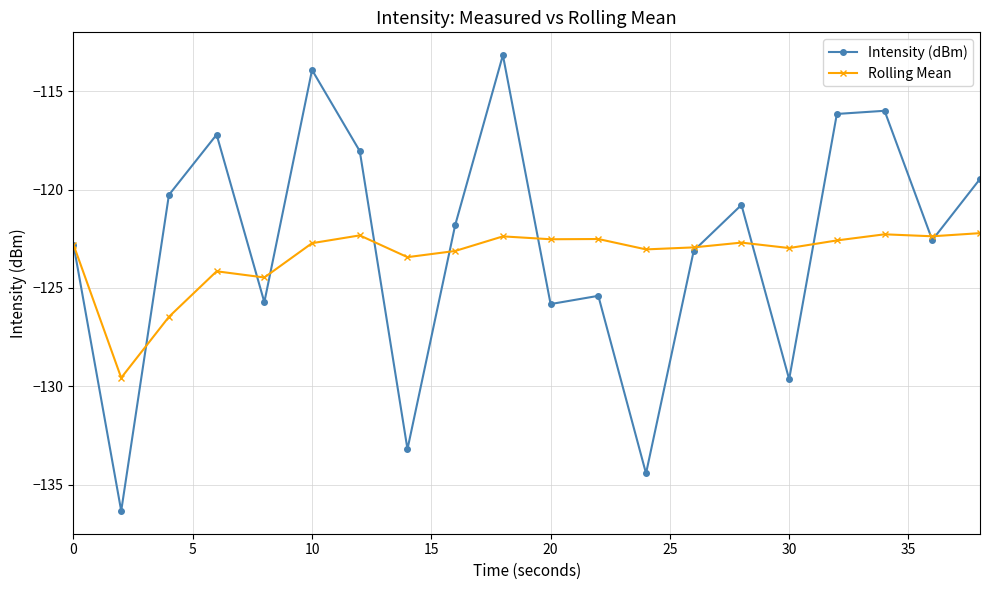

Does the chart have visible grid lines?

Yes